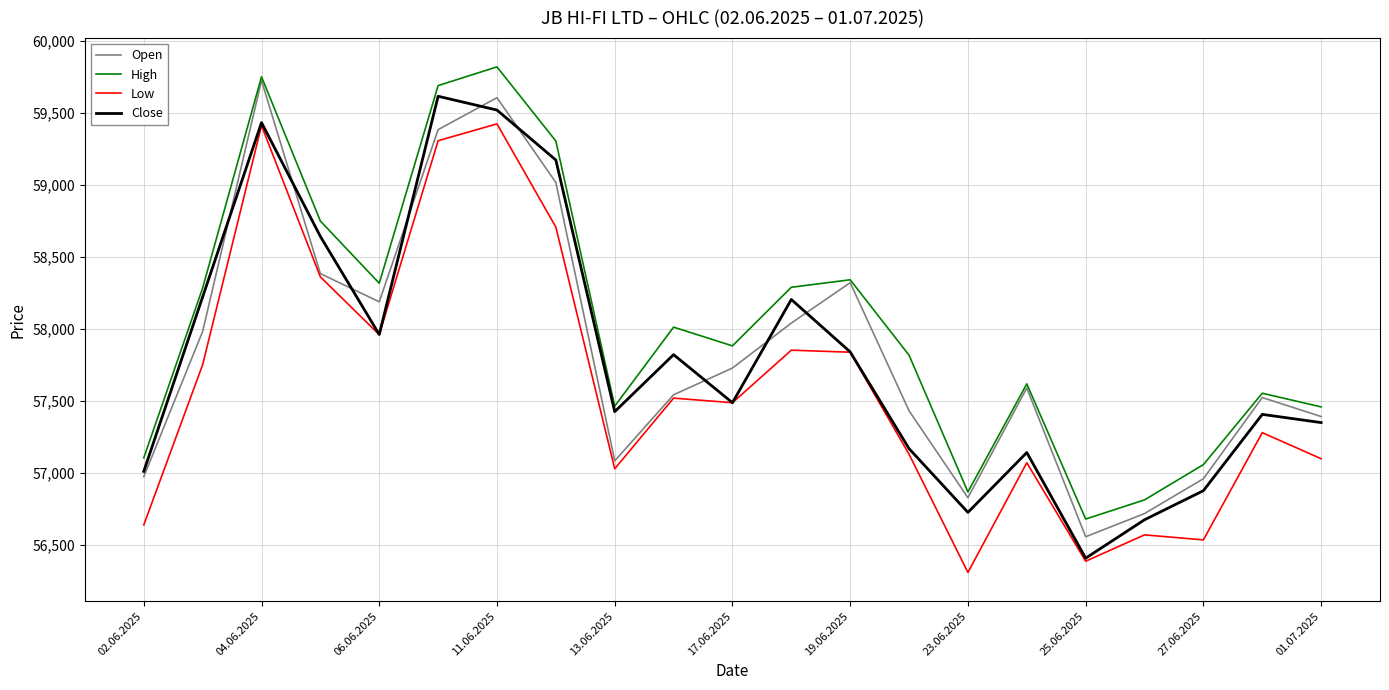

At how many categories does at least one series exceed 58449?

5